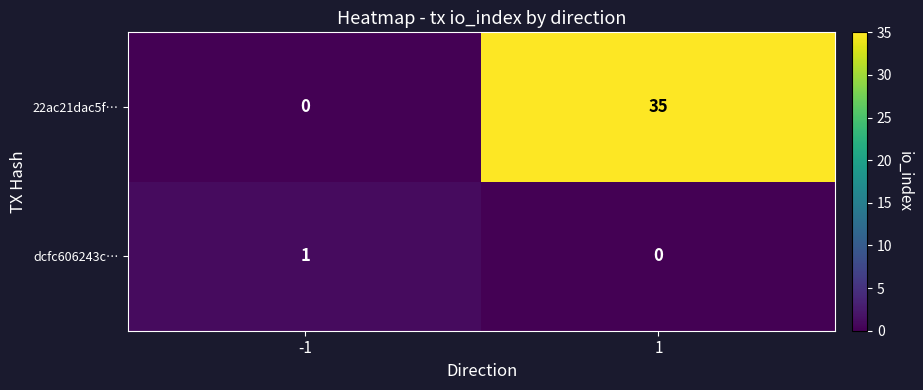

Which series has the largest range (max minus min)?

22ac21dac5f…